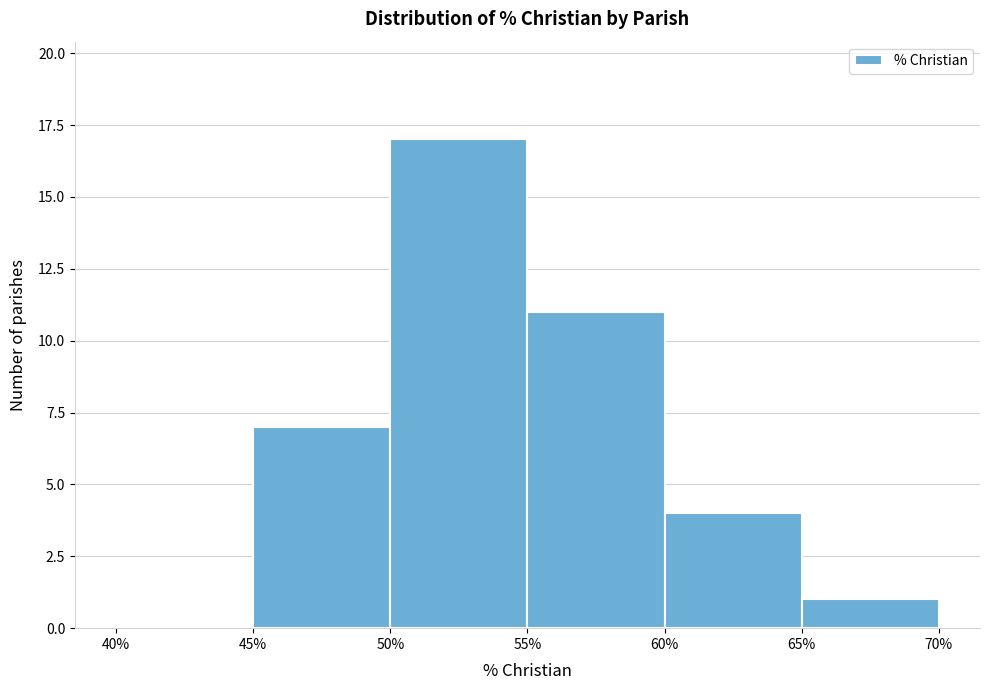

Reading left to right, transcribe this chart: for each bar, give the range it covers on the x-axis and its height. The values are not printed on the chart, so give them approximately, as read against the axis.

40% to 45%: 0
45% to 50%: 7
50% to 55%: 17
55% to 60%: 11
60% to 65%: 4
65% to 70%: 1